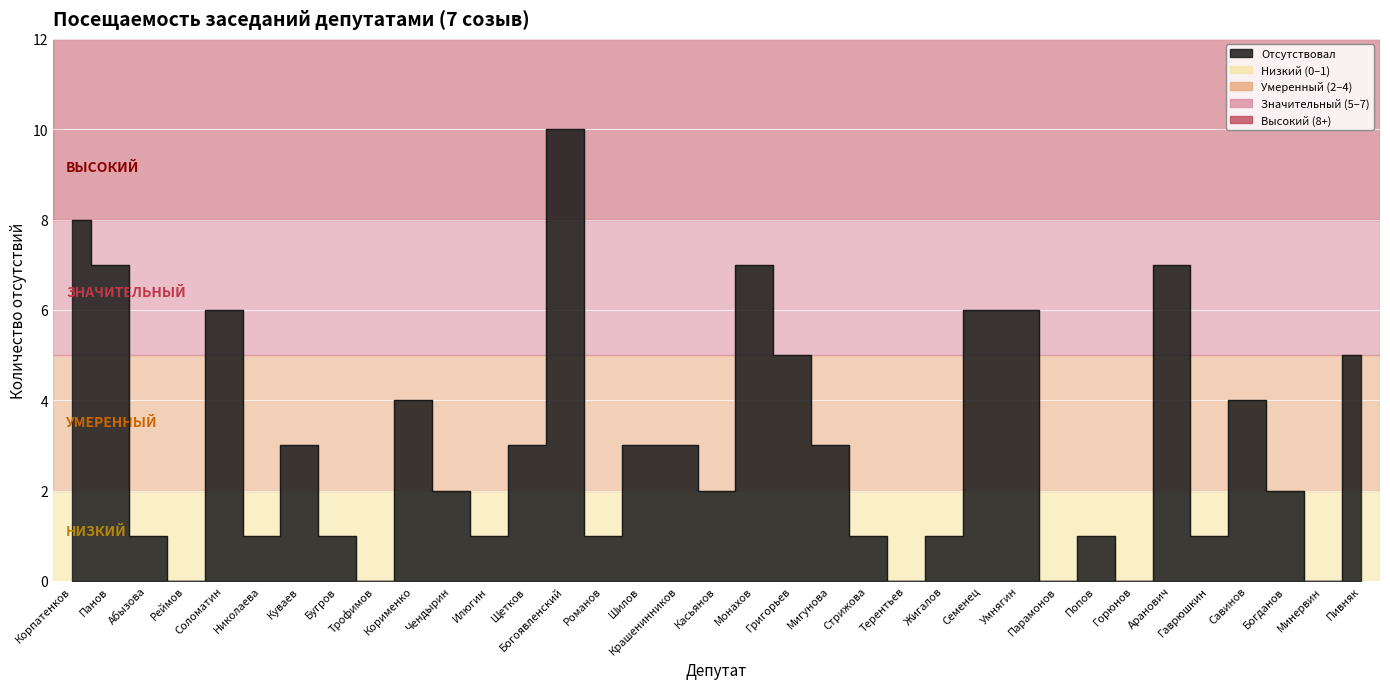

What position from the left is Корименко?

10